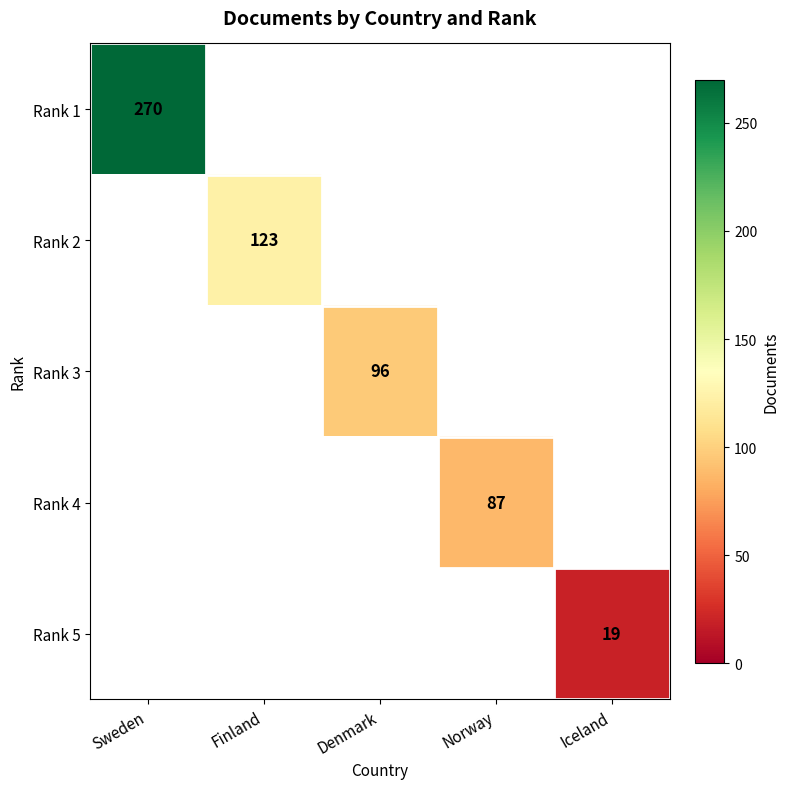

What is the smallest value displayed?

19.0